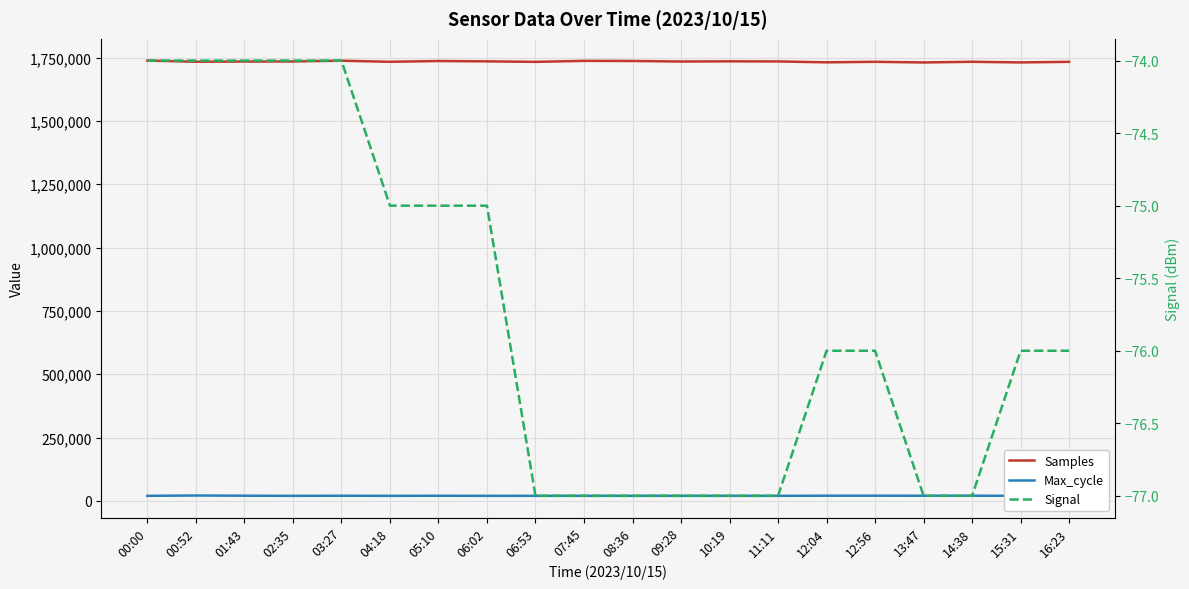

Reading right to left, list all the values displayed in this chart.

Samples: 16:23=1733024	15:31=1730646	14:38=1733149	13:47=1730525	12:56=1733098	12:04=1731018	11:11=1734527	10:19=1734946	09:28=1734240	08:36=1736343	07:45=1736845	06:53=1732892	06:02=1734852	05:10=1736243	04:18=1733152	03:27=1737447	02:35=1734431	01:43=1734142	00:52=1733420	00:00=1737836
Max_cycle: 16:23=20242	15:31=20210	14:38=20644	13:47=20597	12:56=20707	12:04=20668	11:11=20255	10:19=20261	09:28=20286	08:36=20264	07:45=20288	06:53=20290	06:02=20200	05:10=20513	04:18=20207	03:27=20557	02:35=20204	01:43=20654	00:52=21504	00:00=20199
Signal: 16:23=-76	15:31=-76	14:38=-77	13:47=-77	12:56=-76	12:04=-76	11:11=-77	10:19=-77	09:28=-77	08:36=-77	07:45=-77	06:53=-77	06:02=-75	05:10=-75	04:18=-75	03:27=-74	02:35=-74	01:43=-74	00:52=-74	00:00=-74